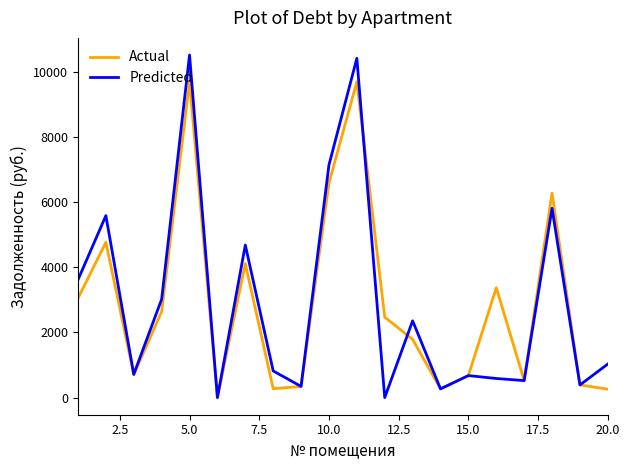

What is the maximum value for Predicted?

10514.1